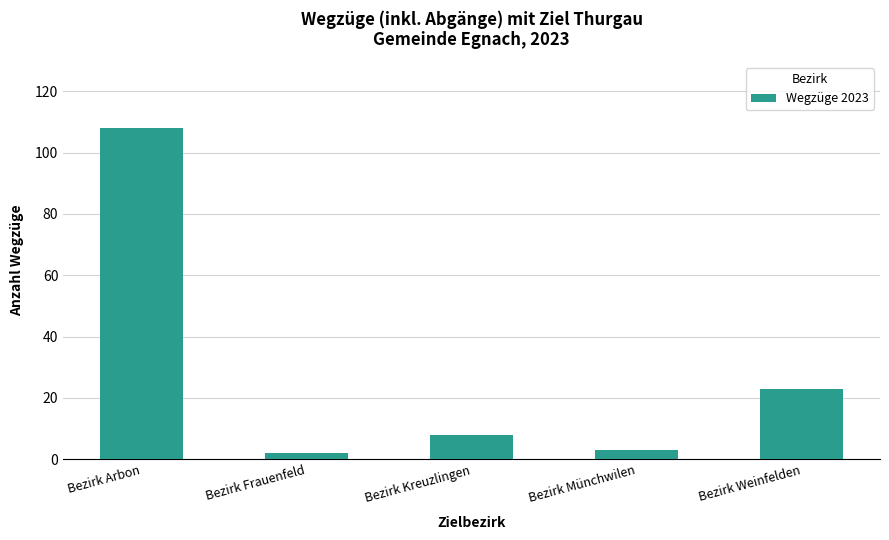

Approximately how many times larger is the value at Bezirk Münchwilen compared to Bezirk Frauenfeld?

1.5